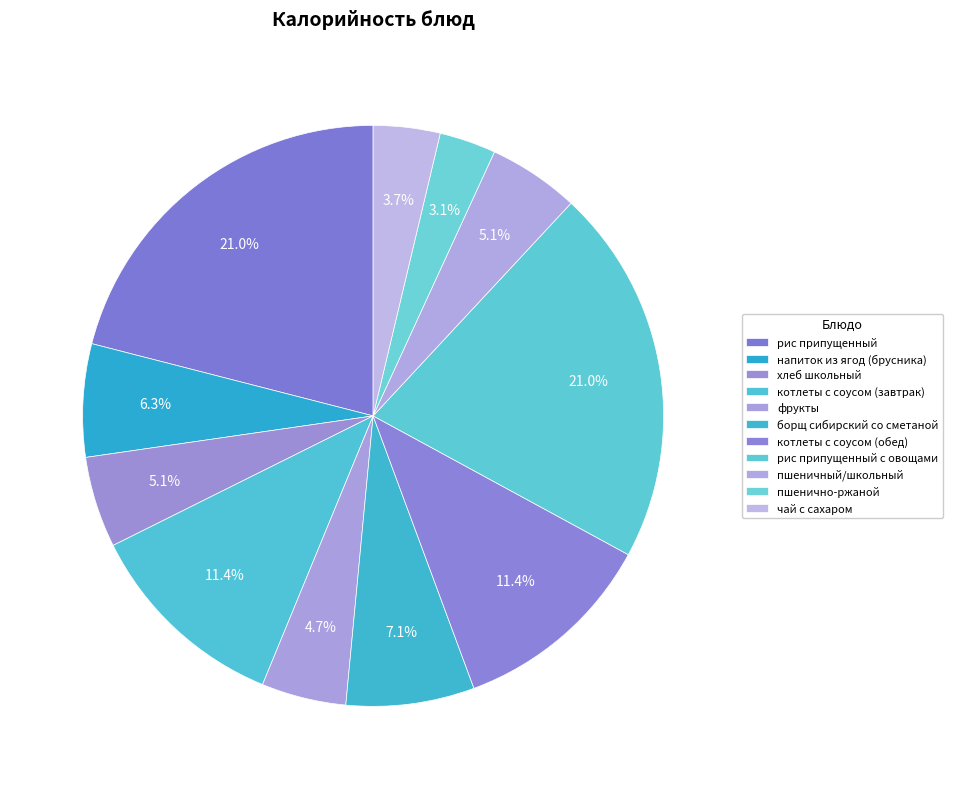

How many segments does this pie chart have?

11